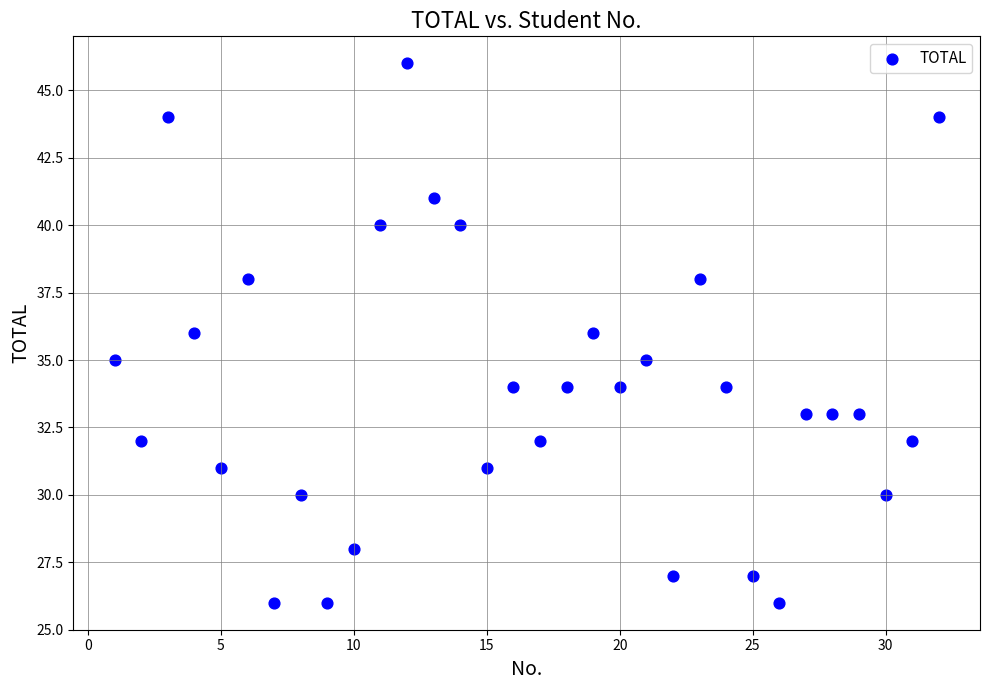

What is the range of X values (max minus min)?

31